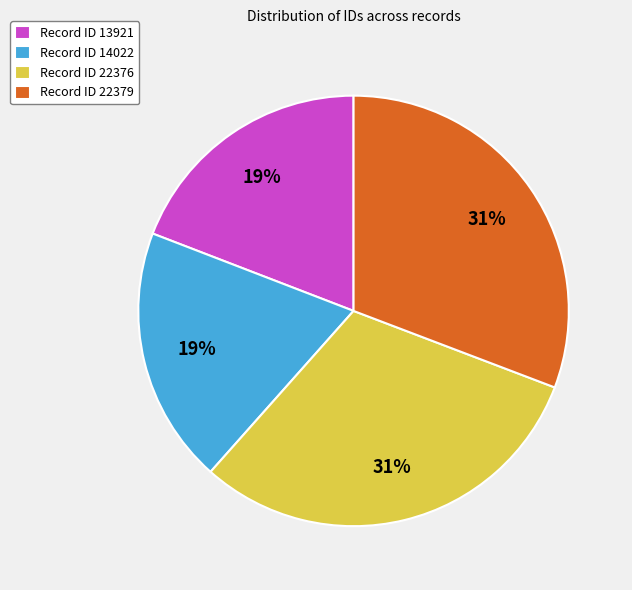

To the nearest percent, what is the average slice percentage?

25%